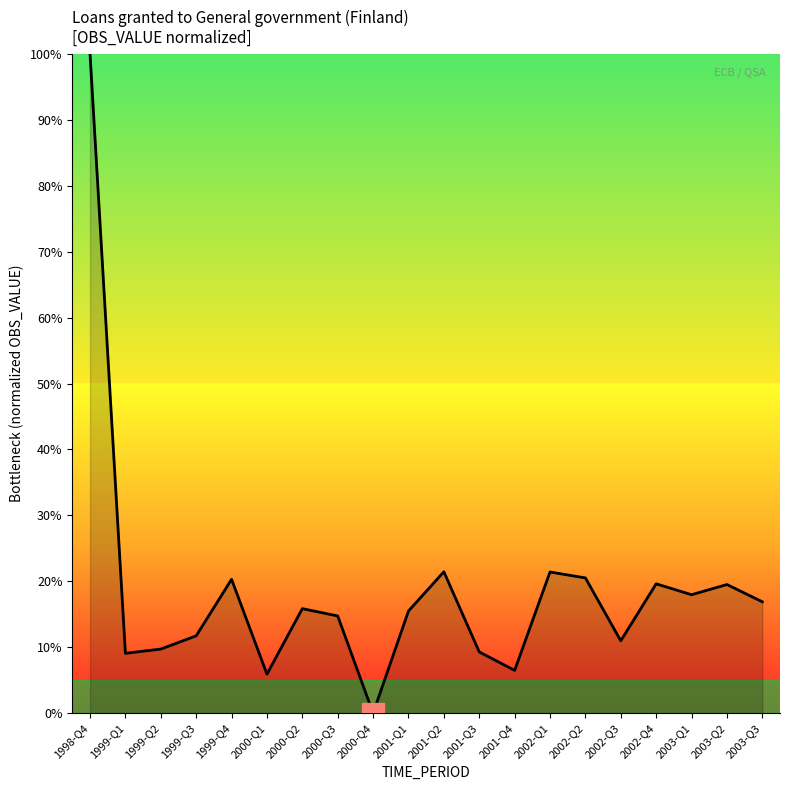

What position from the right is 1998-Q4?

20